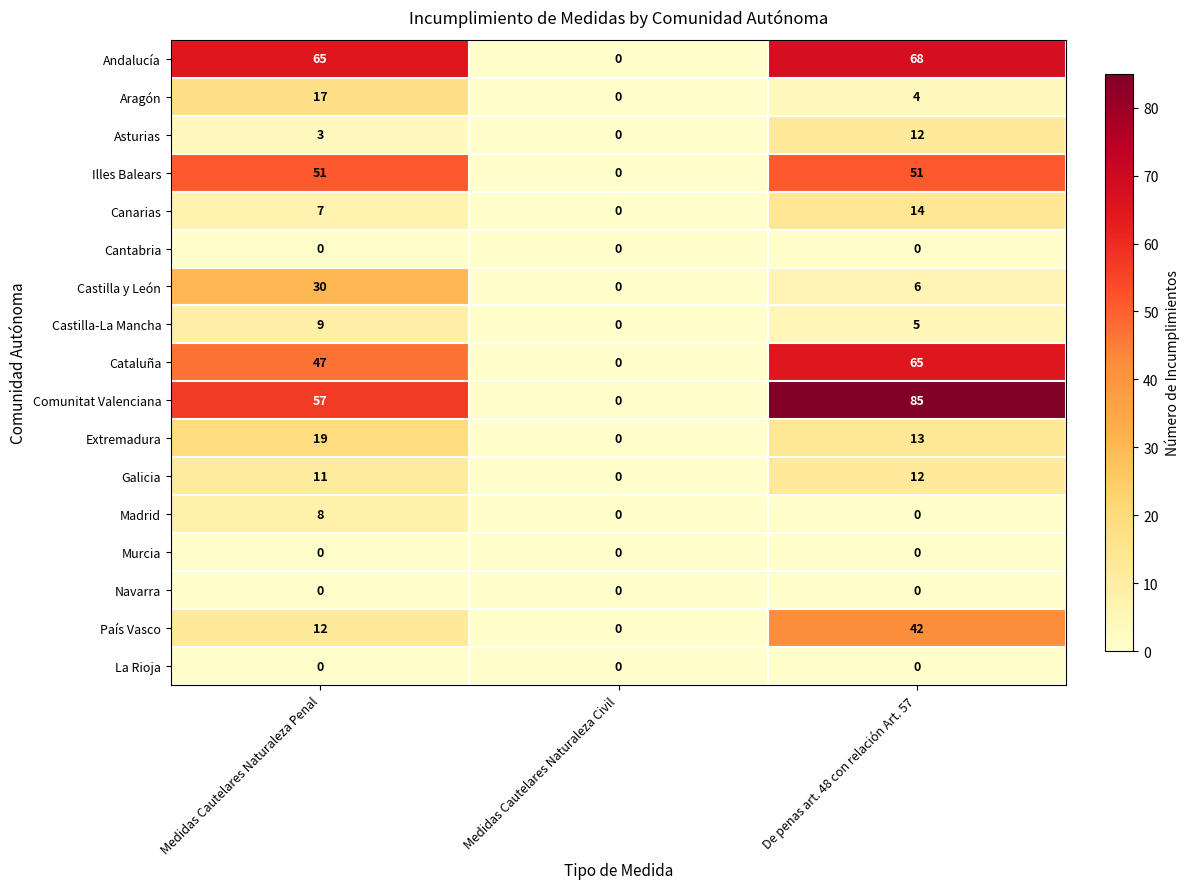

Count the Cataluña values in the range 0 to 65.

3